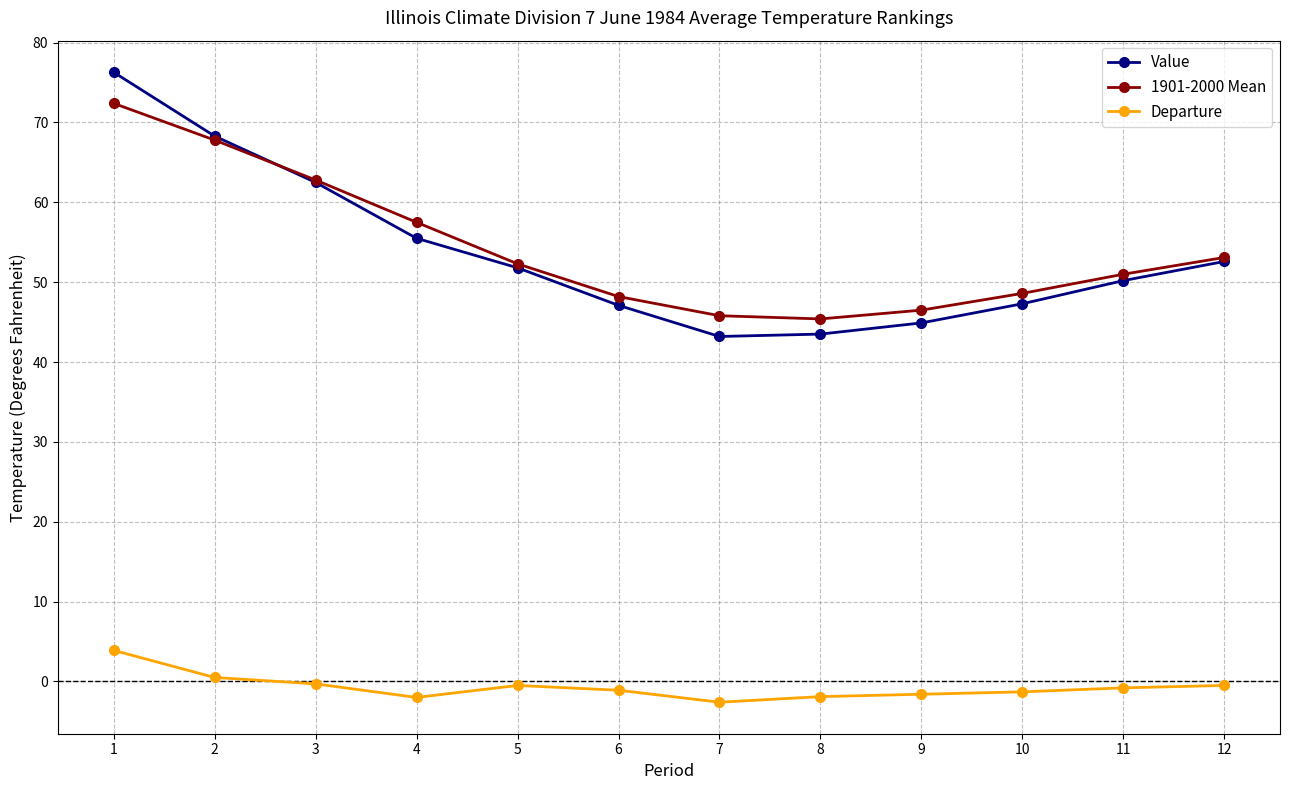

Does the chart display data point markers on the line(s)?

Yes